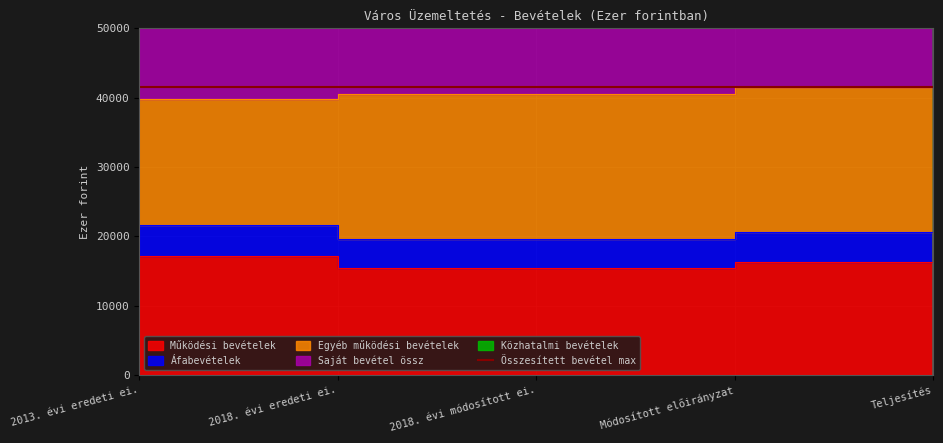

Is it true that Egyéb működési bevételek equals 40580 at 2018. évi eredeti ei.?

True